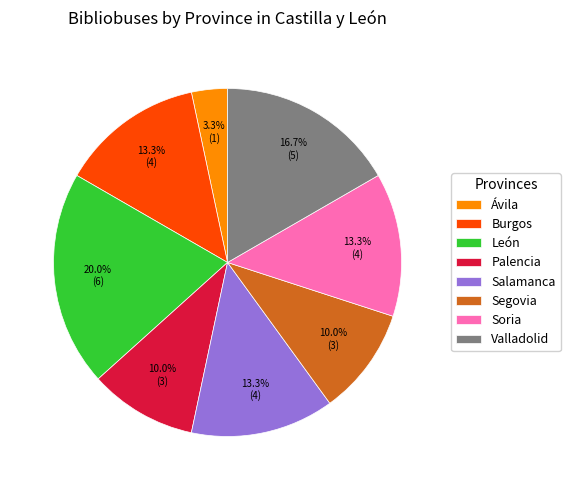

Does Segovia represent more than half of the total?

No